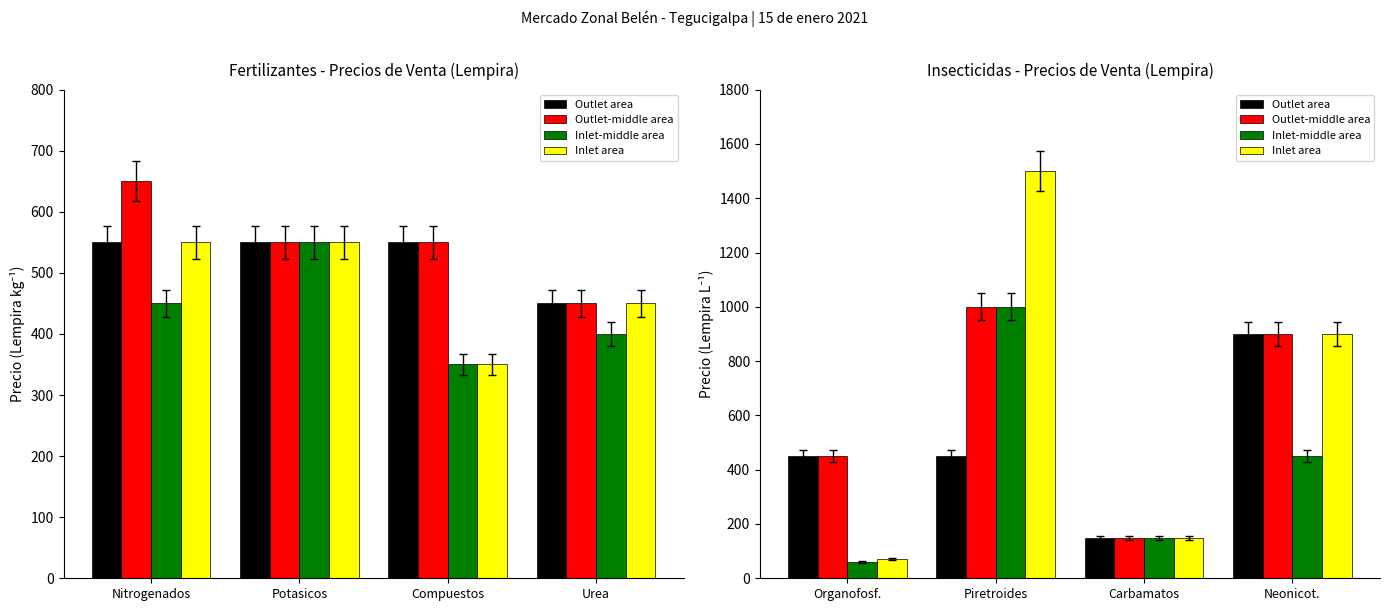

At which label does Inlet-middle area first exceed 450?

Piretroides